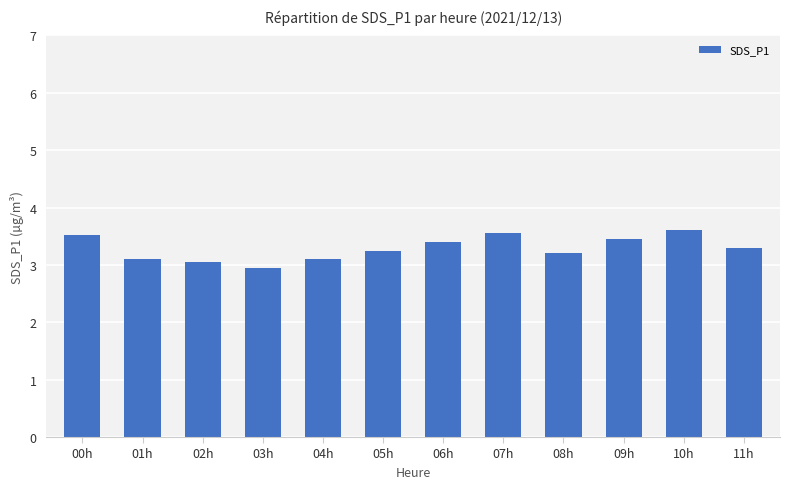

What value does the data have at 03h?

3.0